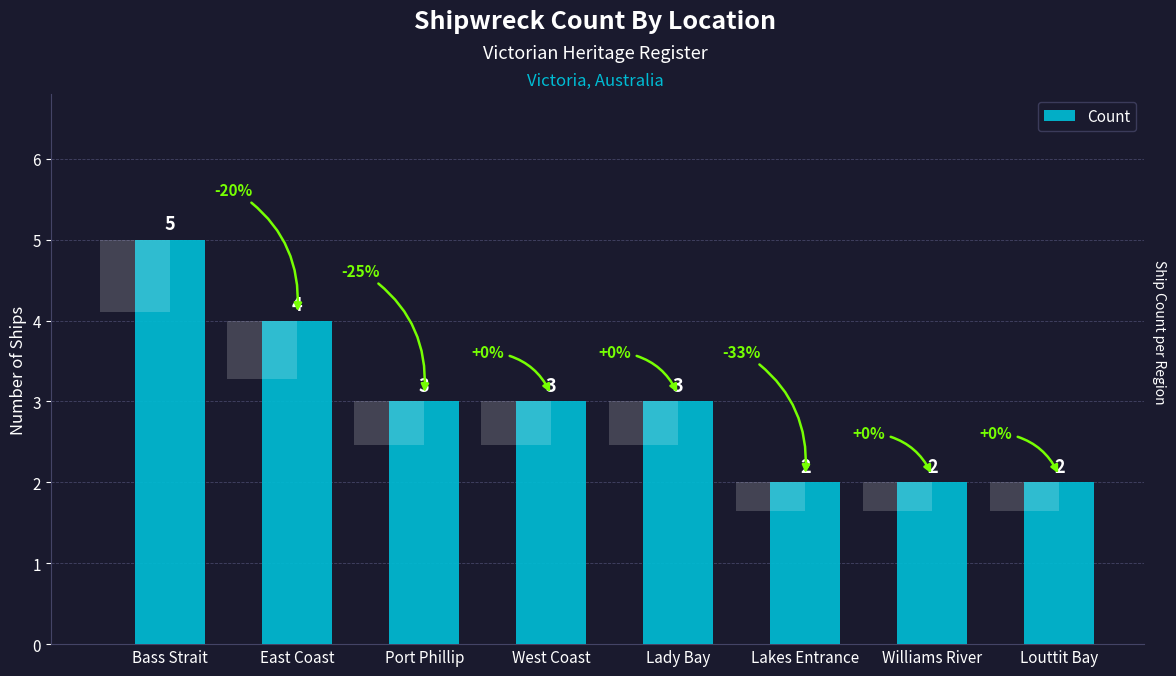

List the labels in order of value, smallest first.

Lakes Entrance, Williams River, Louttit Bay, Port Phillip, West Coast, Lady Bay, East Coast, Bass Strait